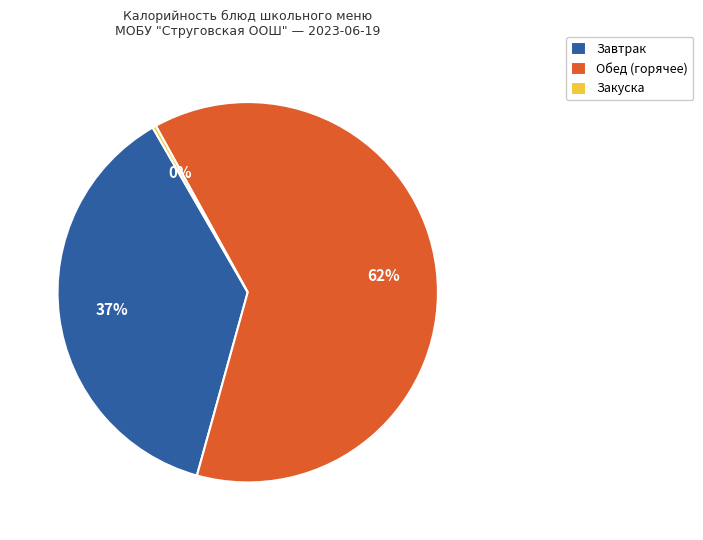

What percentage is the Завтрак slice, to the nearest percent?

37%